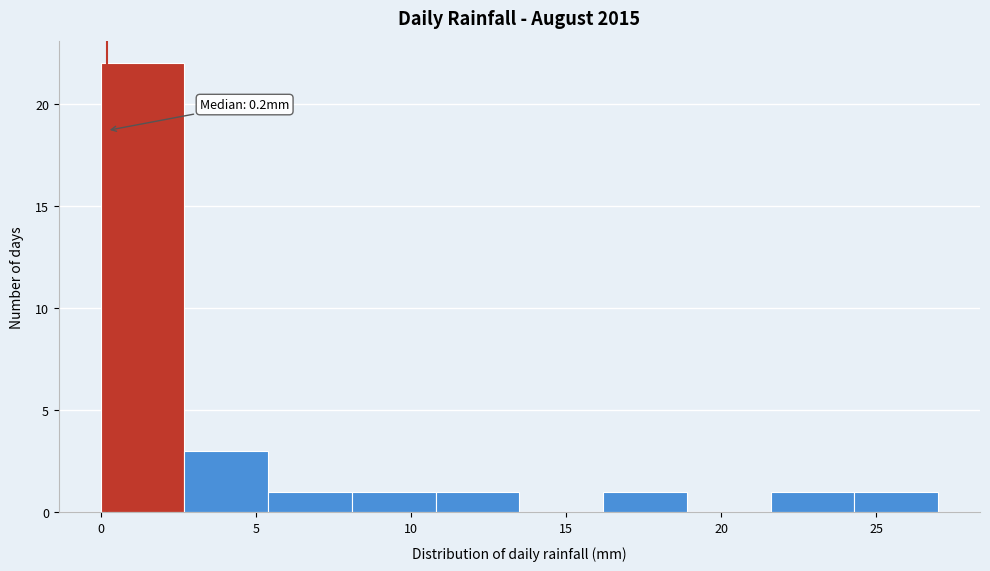

Which range on the x-axis has the tallest bar?

0.0 to 2.7